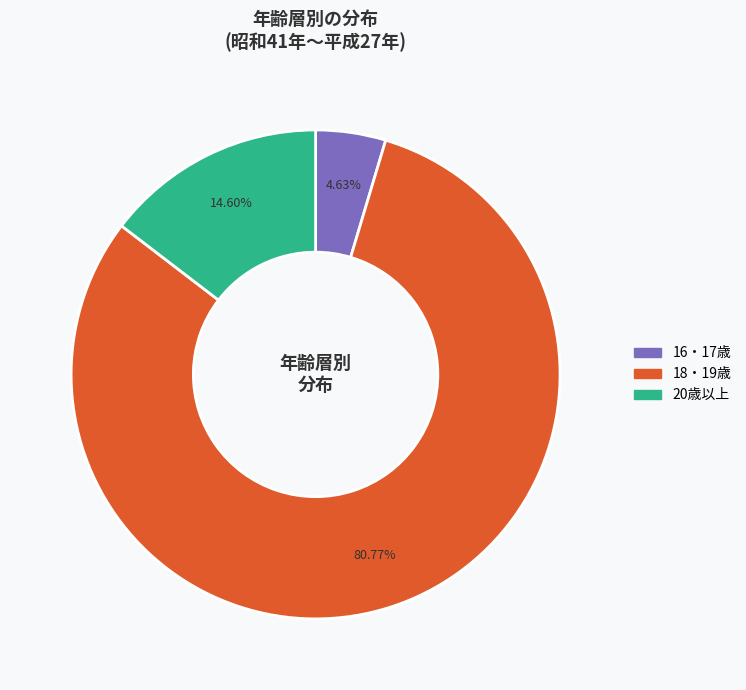

Which category has the smallest portion of the pie?

16・17歳